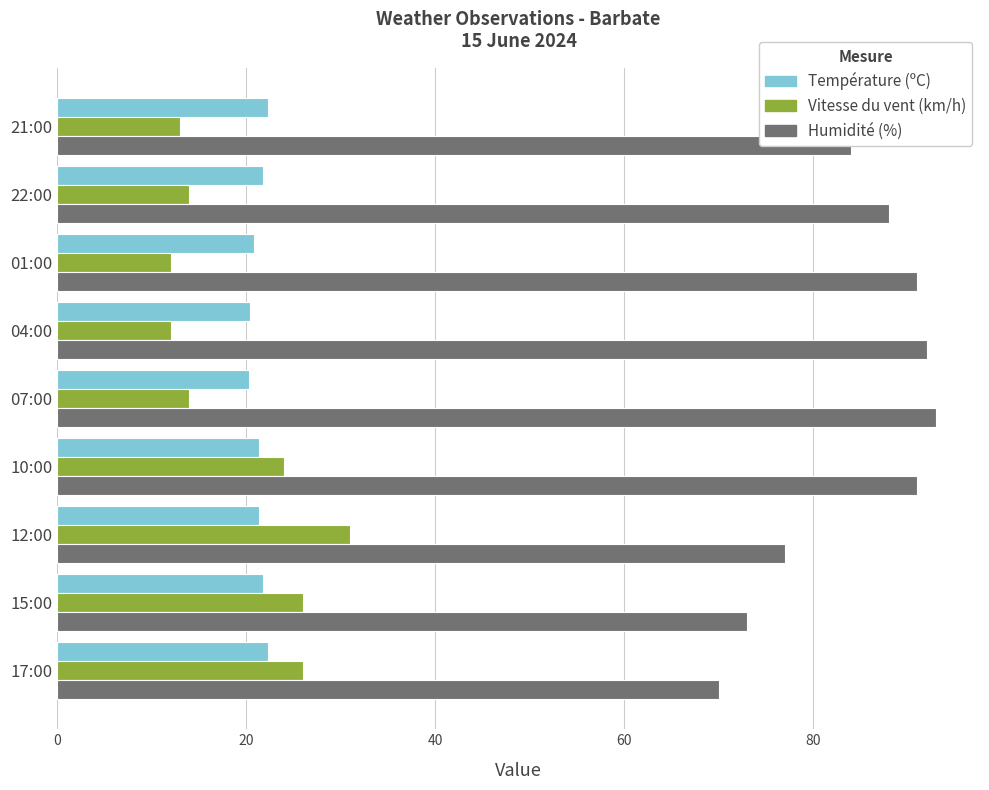

What is the maximum value shown in the chart?

93.0